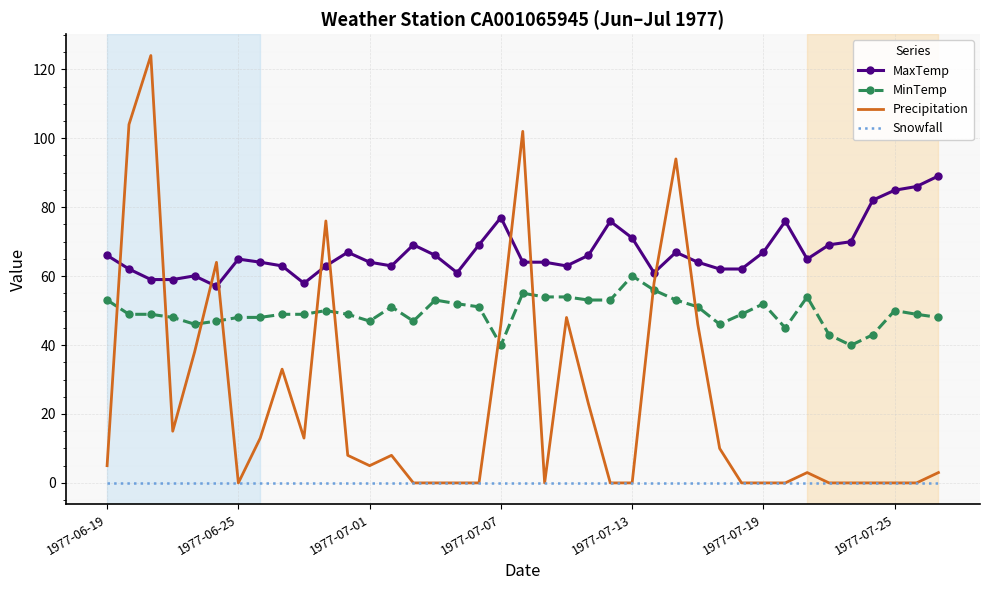

Which series has the largest range (max minus min)?

Precipitation